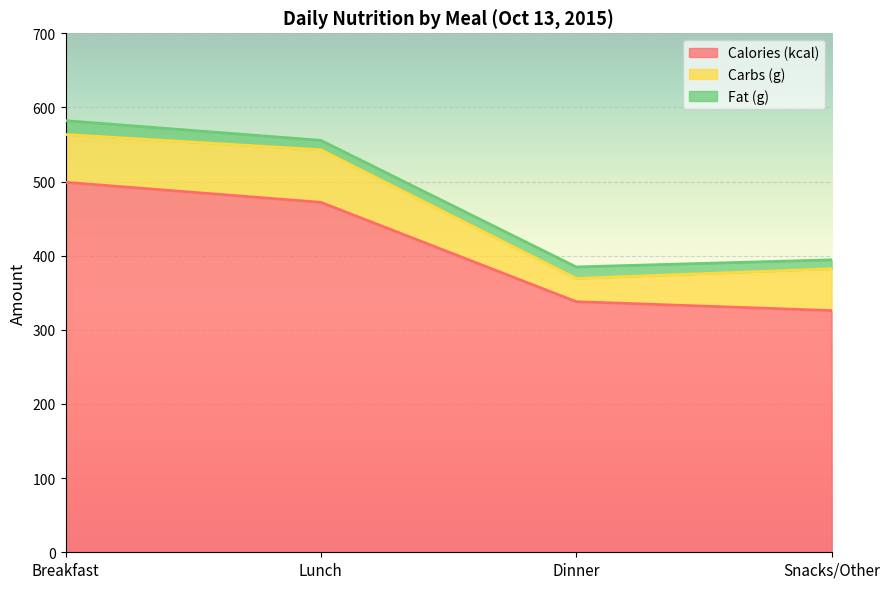

Which series changed the most between Lunch and Snacks/Other?

Calories (kcal)